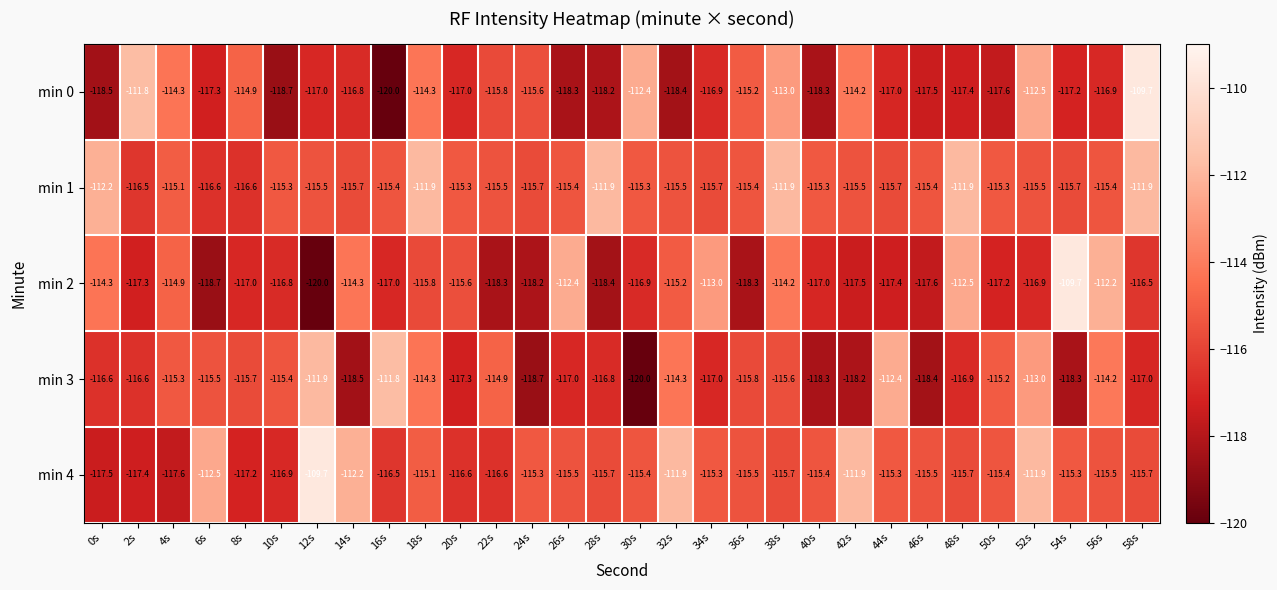

Which series changed the most between 46s and 58s?

min 0